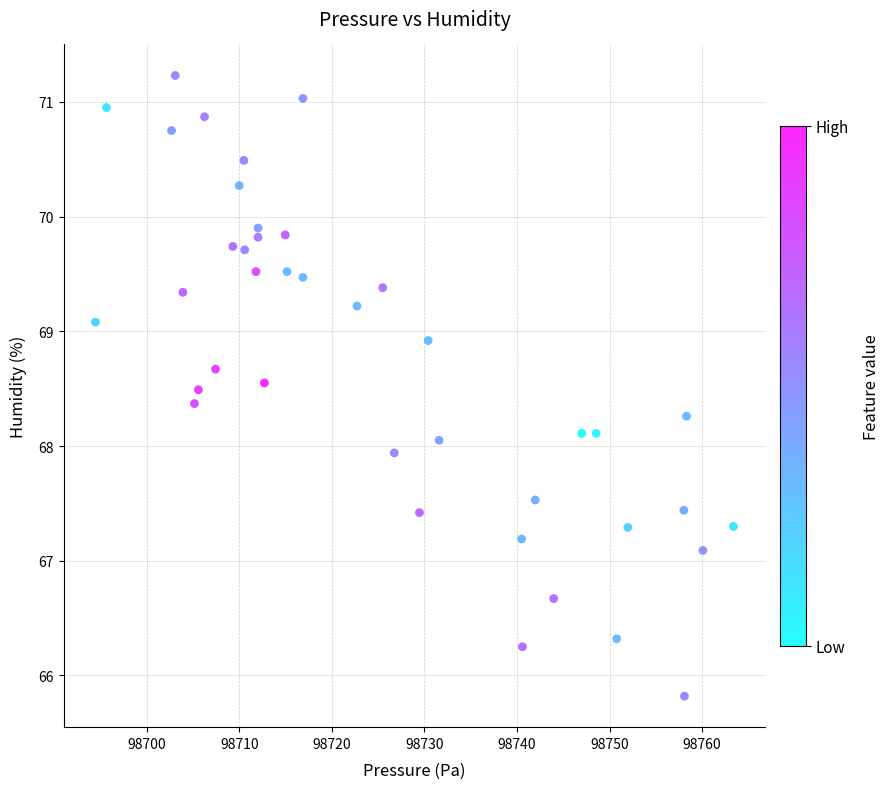

What is the range of X values (max minus min)?

68.9